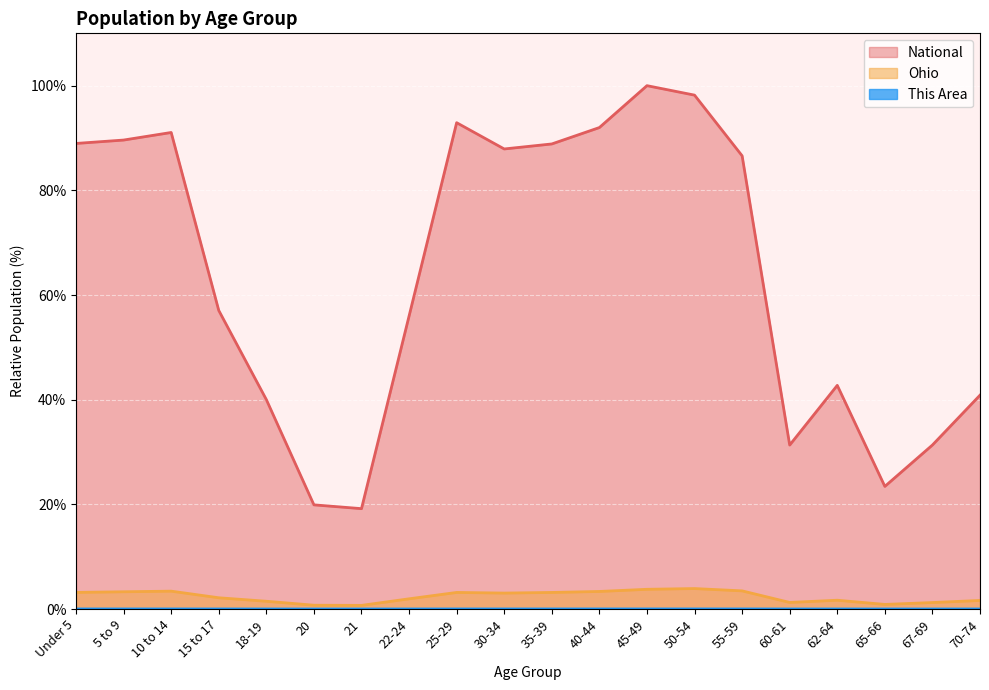

Rank the categories by National value from lowest to highest.

21, 20, 65-66, 60-61, 67-69, 18-19, 70-74, 62-64, 22-24, 15 to 17, 55-59, 30-34, 35-39, Under 5, 5 to 9, 10 to 14, 40-44, 25-29, 50-54, 45-49